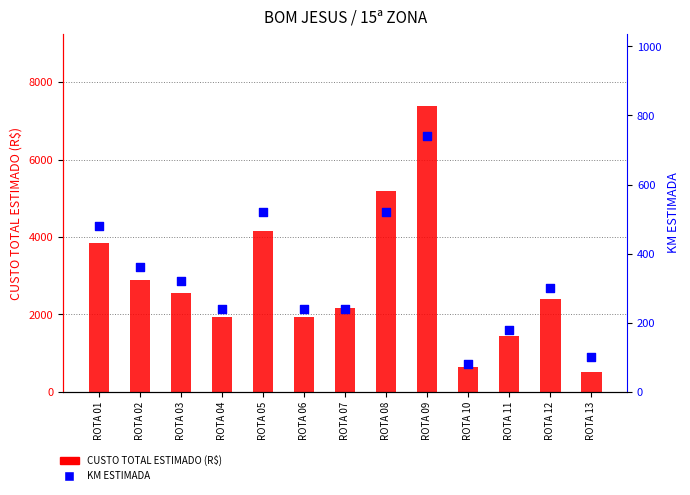

At which category is the sum across all series the highest?

ROTA 09